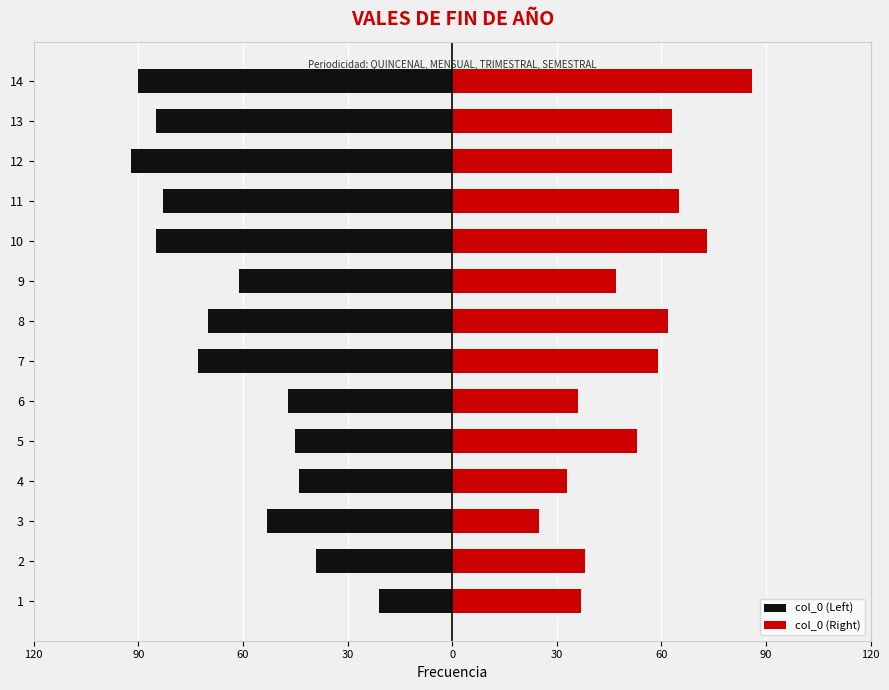

How many categories are shown in the chart?

14